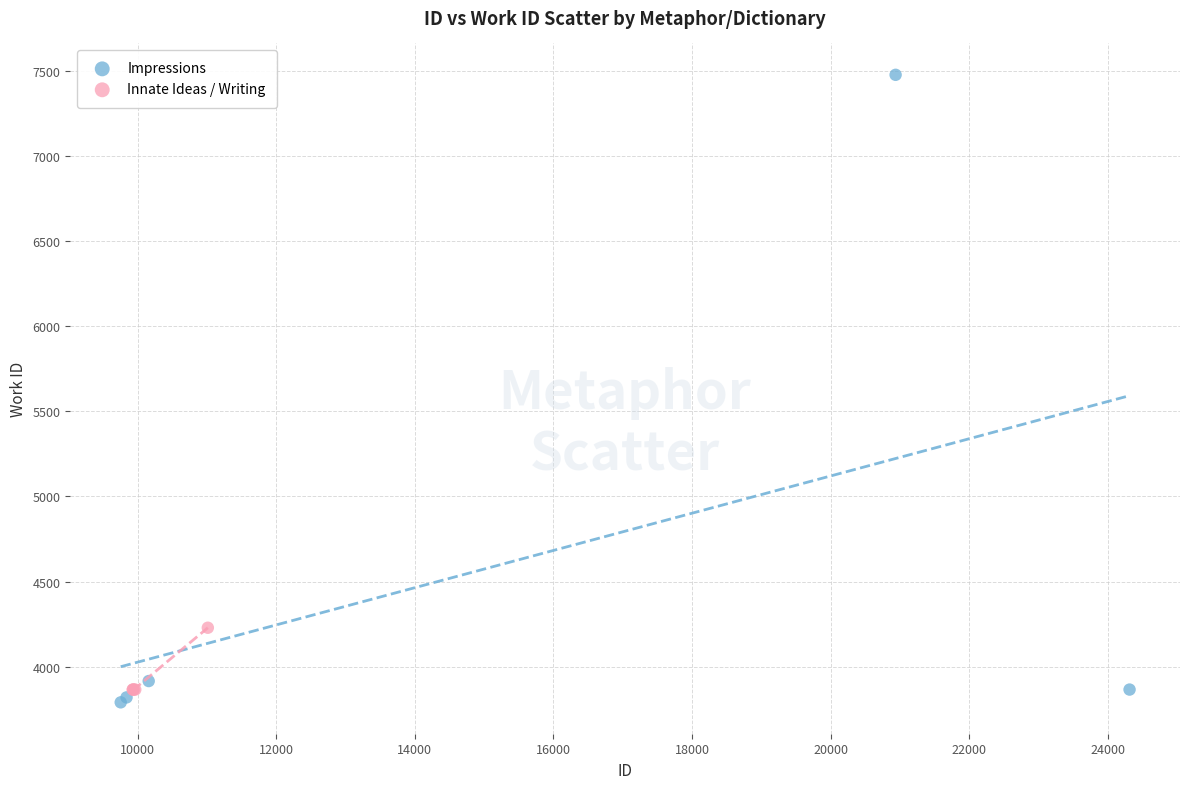

Which series reaches the maximum Y coordinate?

Impressions